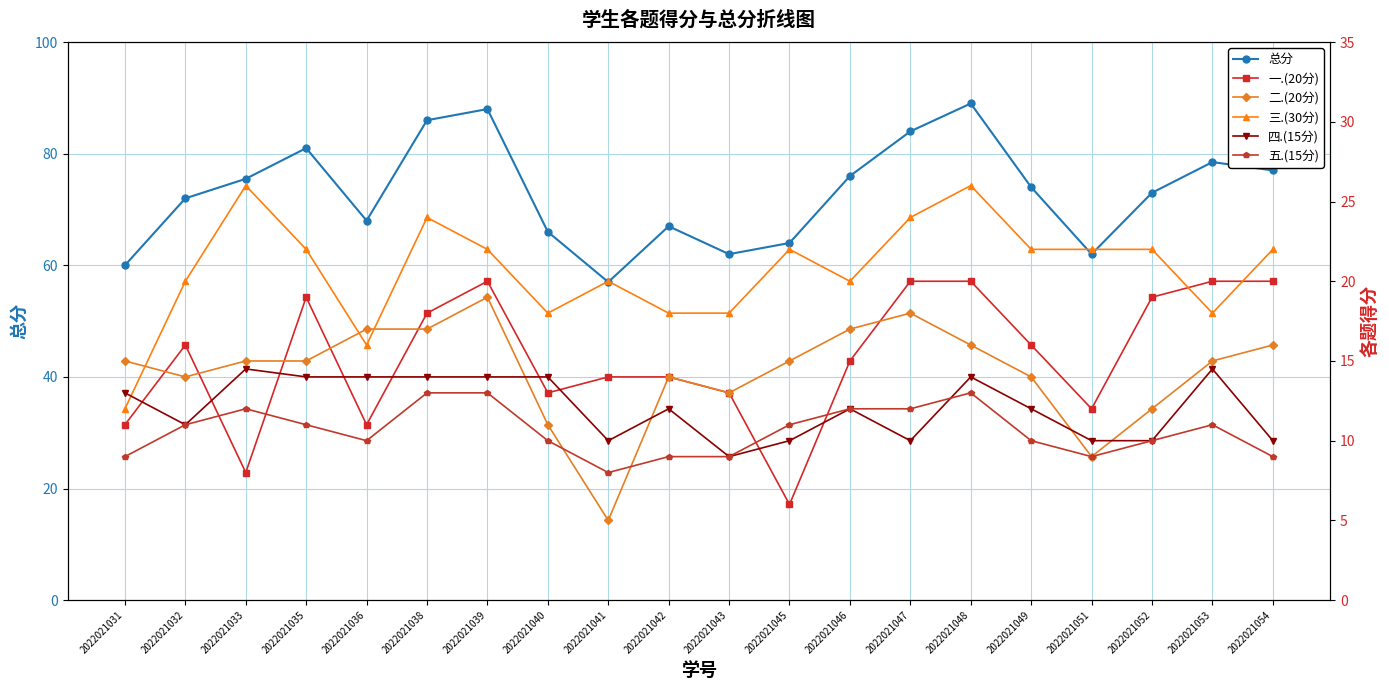

What is the sum of the 三.(30分) values at 2022021035 and 2022021047?

46.0